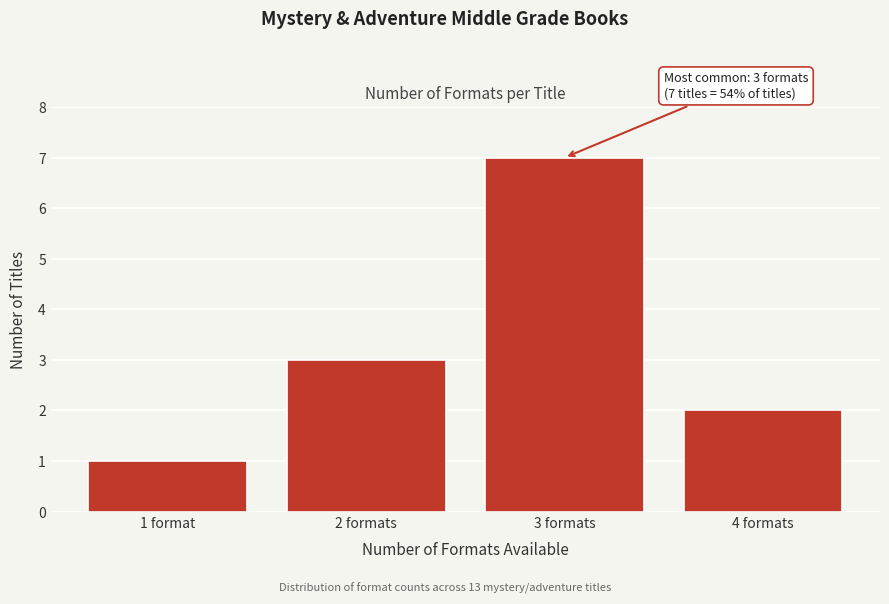

Reading left to right, transcribe all the data shown in this chart.

1	3	7	2